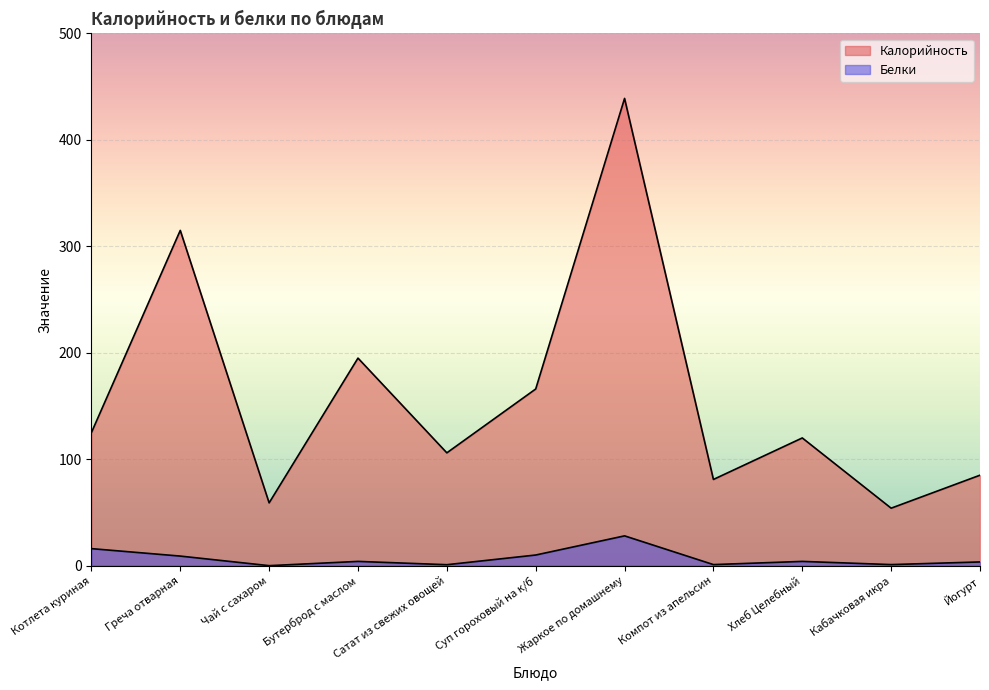

True or false: Калорийность and Белки intersect in this chart.

False